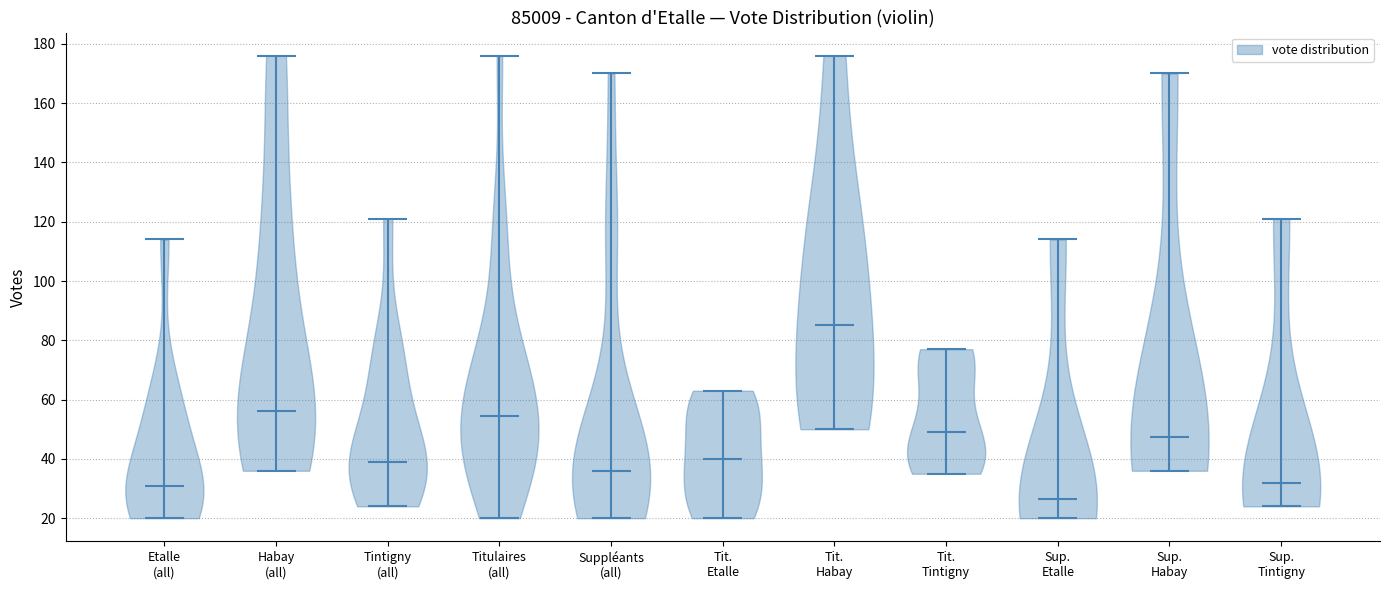

Reading left to right, read every violin against the y-axis: where its median line is, and the lowest and highest points it reaches. The values are not printed on the chart, so give them approximately, as read against the axis.

Etalle (all): median line 32, lowest point 20, highest point 114
Habay (all): median line 56, lowest point 36, highest point 176
Tintigny (all): median line 40, lowest point 24, highest point 122
Titulaires (all): median line 54, lowest point 20, highest point 176
Suppléants (all): median line 36, lowest point 20, highest point 170
Tit. Etalle: median line 40, lowest point 20, highest point 64
Tit. Habay: median line 86, lowest point 50, highest point 176
Tit. Tintigny: median line 50, lowest point 36, highest point 78
Sup. Etalle: median line 26, lowest point 20, highest point 114
Sup. Habay: median line 48, lowest point 36, highest point 170
Sup. Tintigny: median line 32, lowest point 24, highest point 122